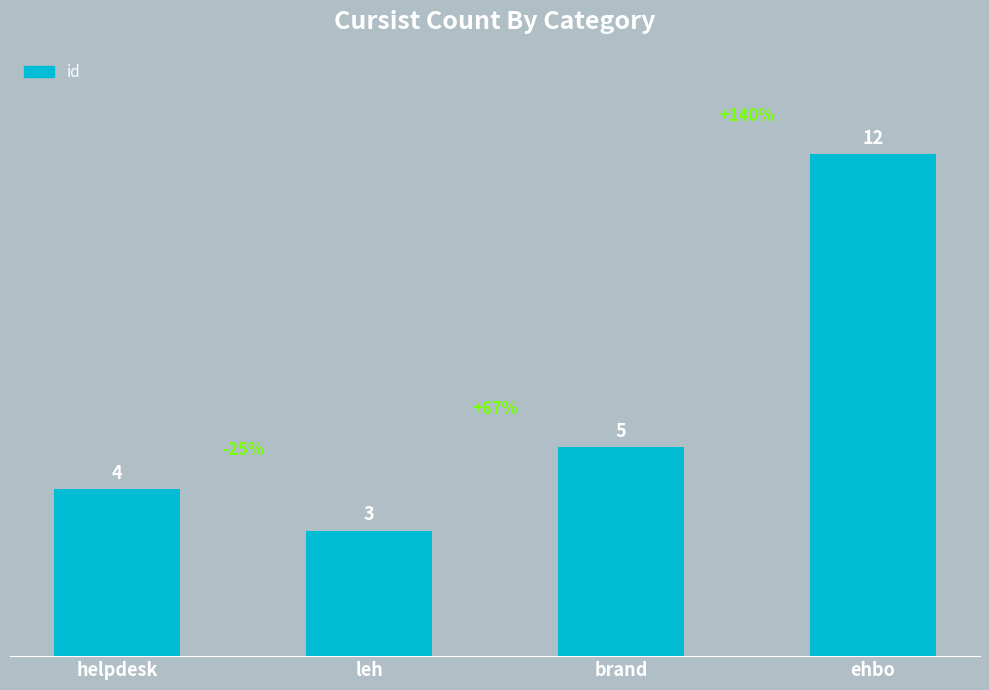

How many data points are less than 5?

2